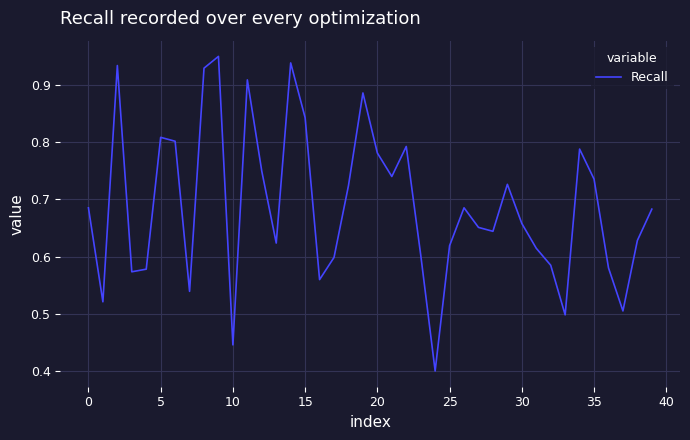

Which label corresponds to the smallest value in the chart?

24